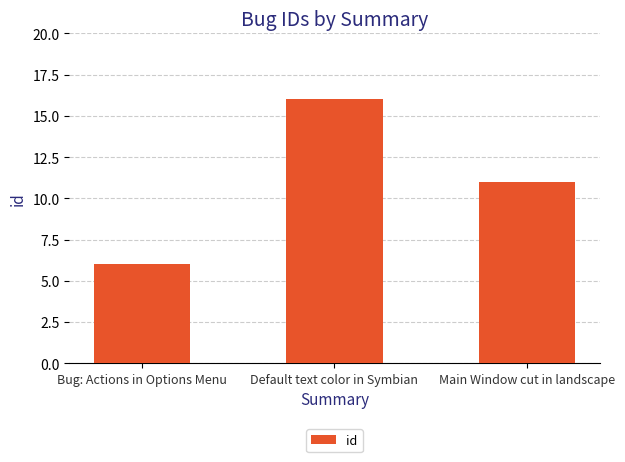

Where is the data nearest to the value 11?

Main Window cut in landscape